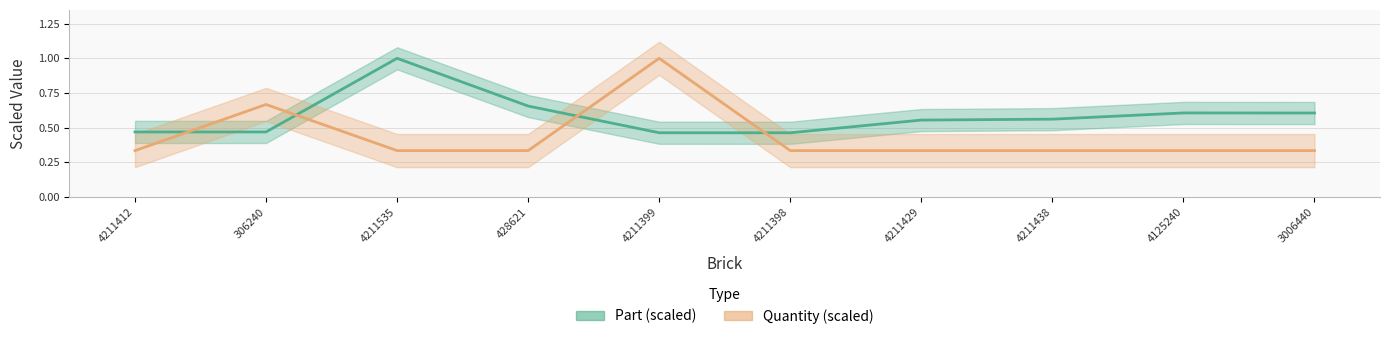

What is the total value across all series at 306240?

1.1